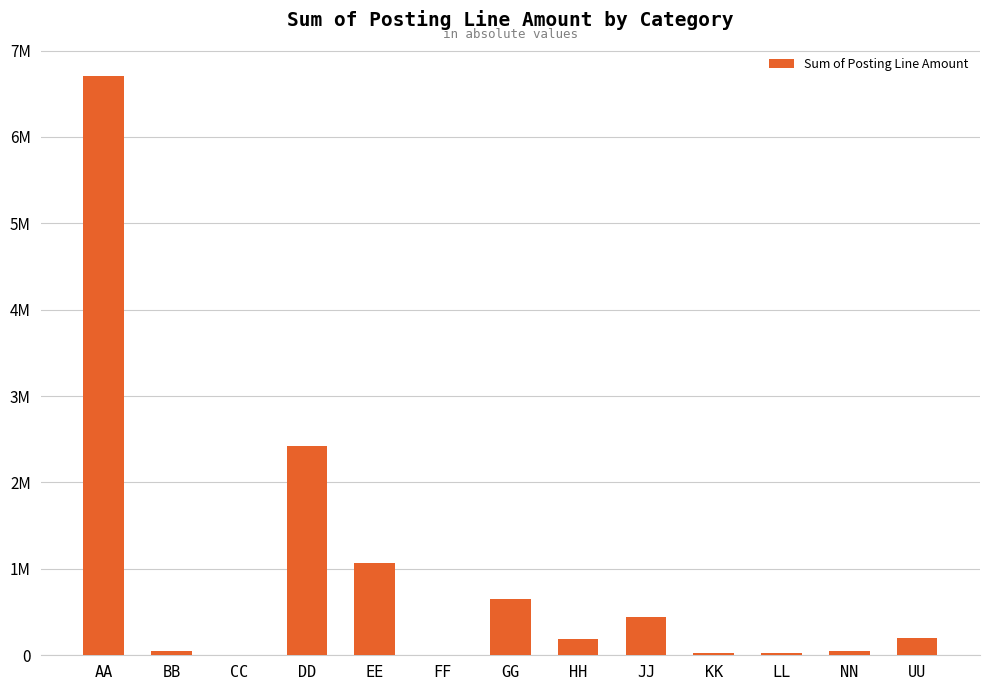

How many bars are there in total?

13